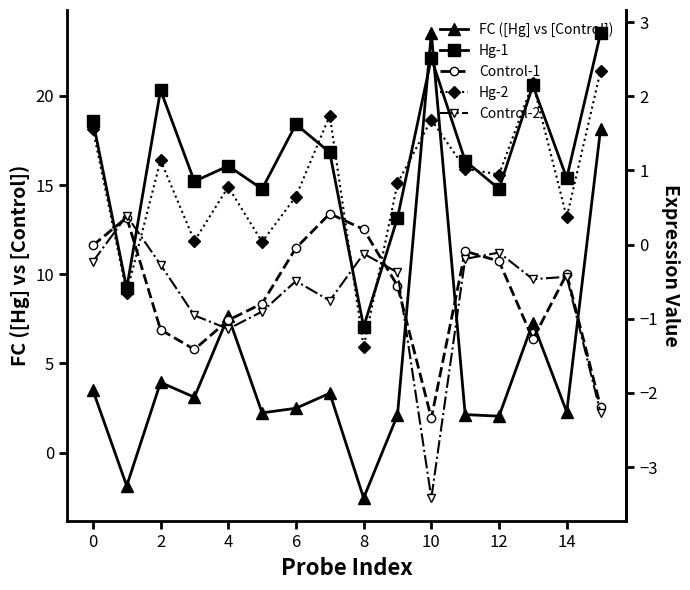

What is the value of the FC ([Hg] vs [Control]) point at the 14th from the left?

7.3